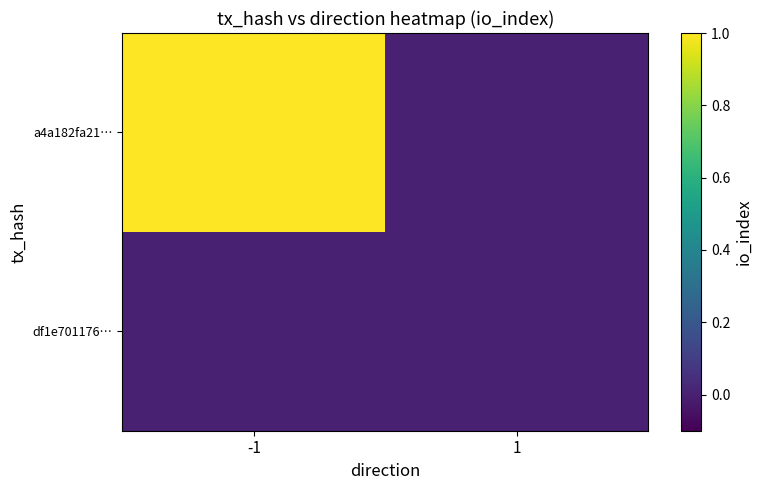

What is the maximum value shown in the chart?

1